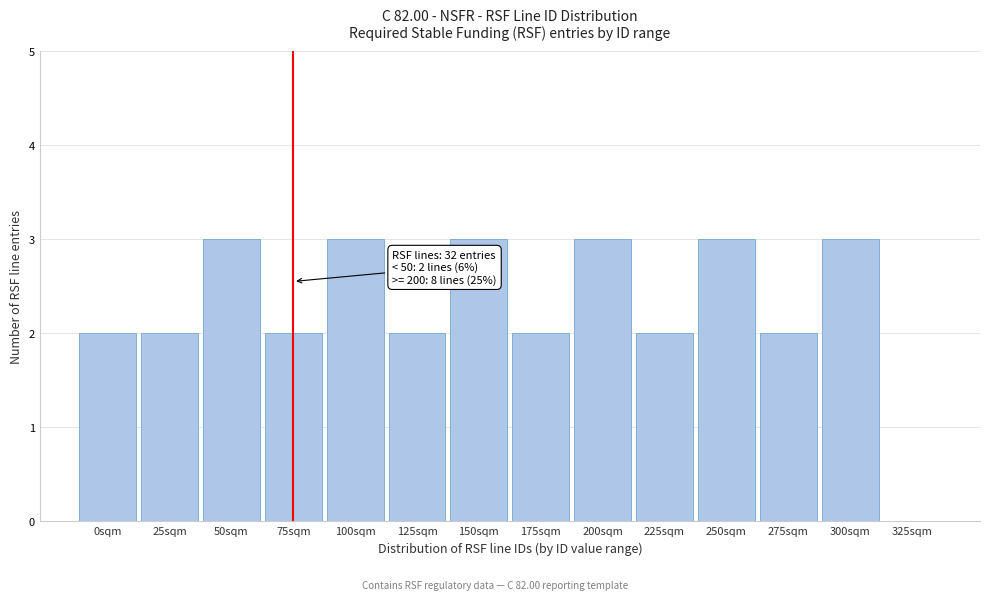

Reading right to left, extract all data points from this chart.

325sqm=0	300sqm=3	275sqm=2	250sqm=3	225sqm=2	200sqm=3	175sqm=2	150sqm=3	125sqm=2	100sqm=3	75sqm=2	50sqm=3	25sqm=2	0sqm=2